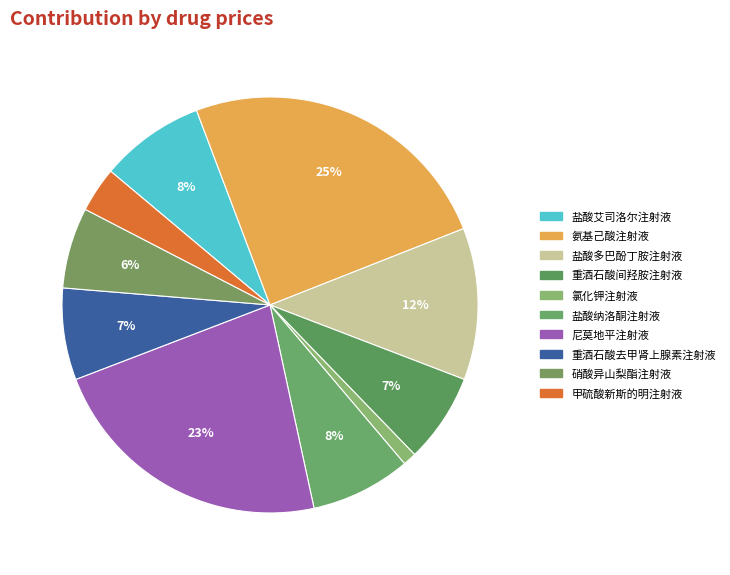

What portion of the pie excludes 盐酸艾司洛尔注射液?

91.9%